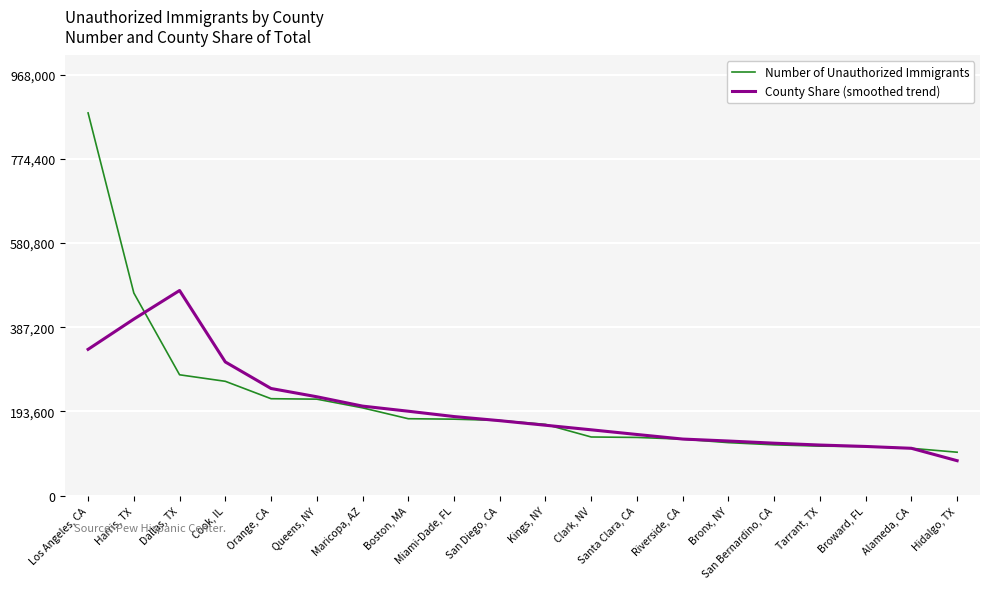

Which category has the highest value in the County Share (smoothed trend) series?

Dallas, TX